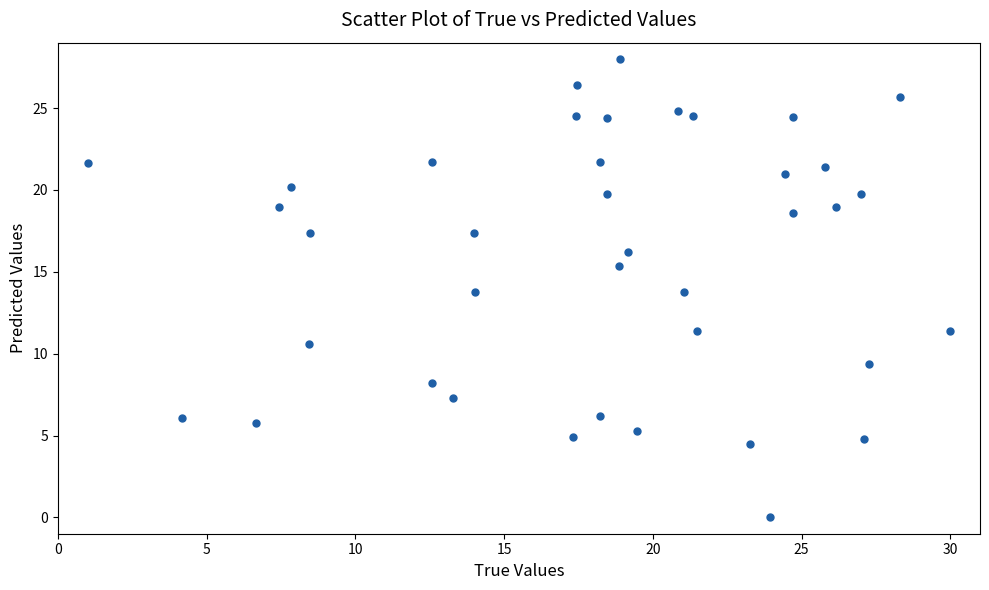

What is the range of Y values (max minus min)?

28.0